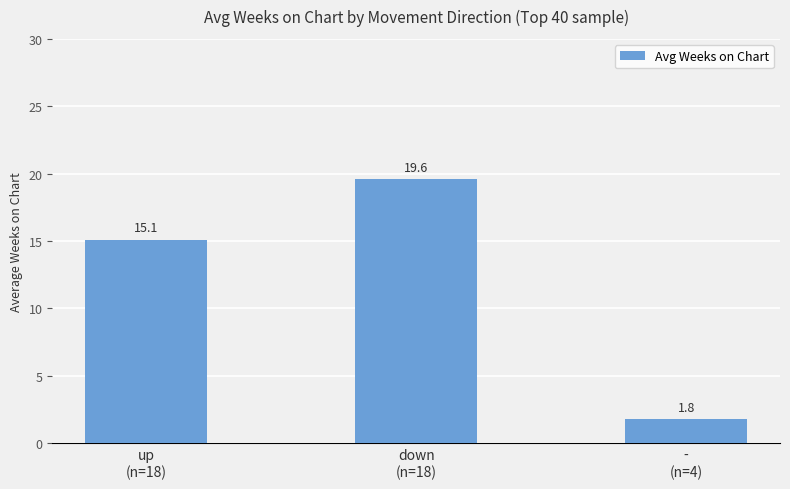

At which category does the chart reach its peak across all series?

down
(n=18)